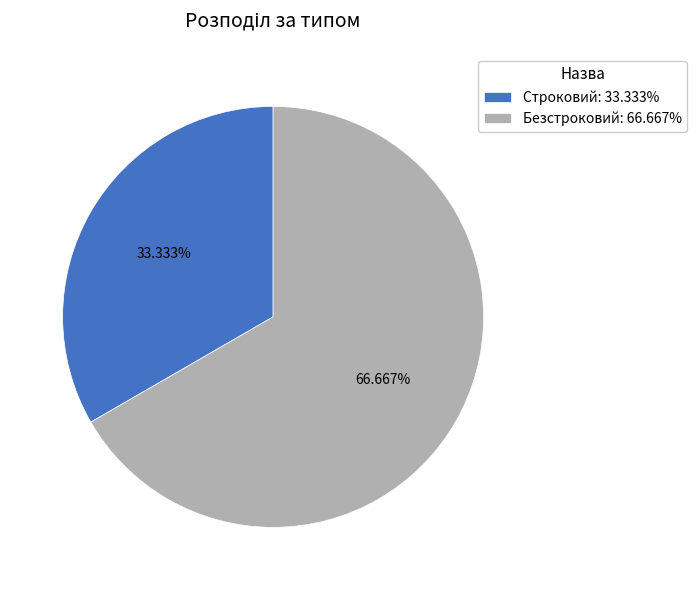

To the nearest percent, what is the difference between the Безстроковий and Строковий slice percentages?

33%